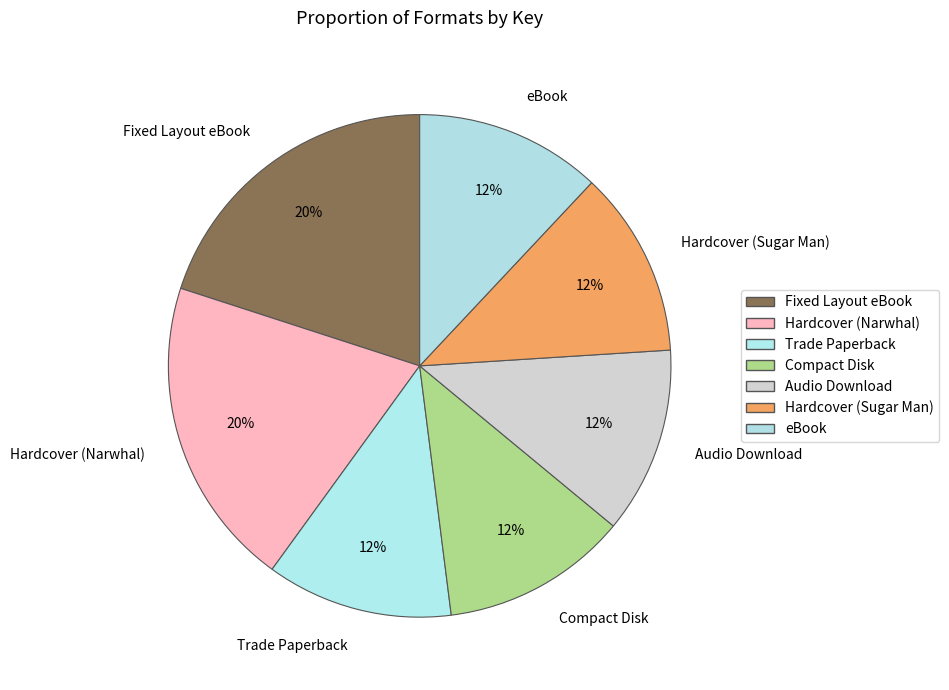

What percentage is the Trade Paperback slice, to the nearest percent?

12%